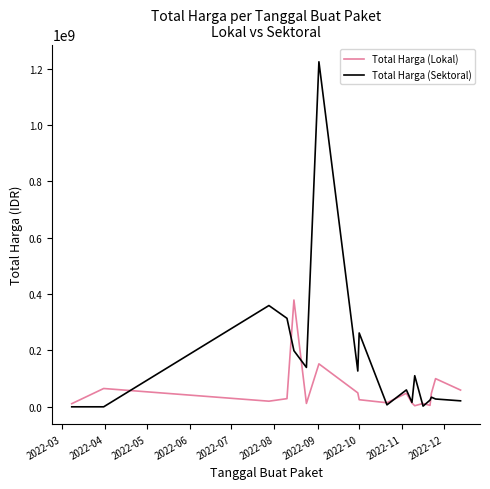

What is the sum of all Total Harga (Lokal) values?

1047495000